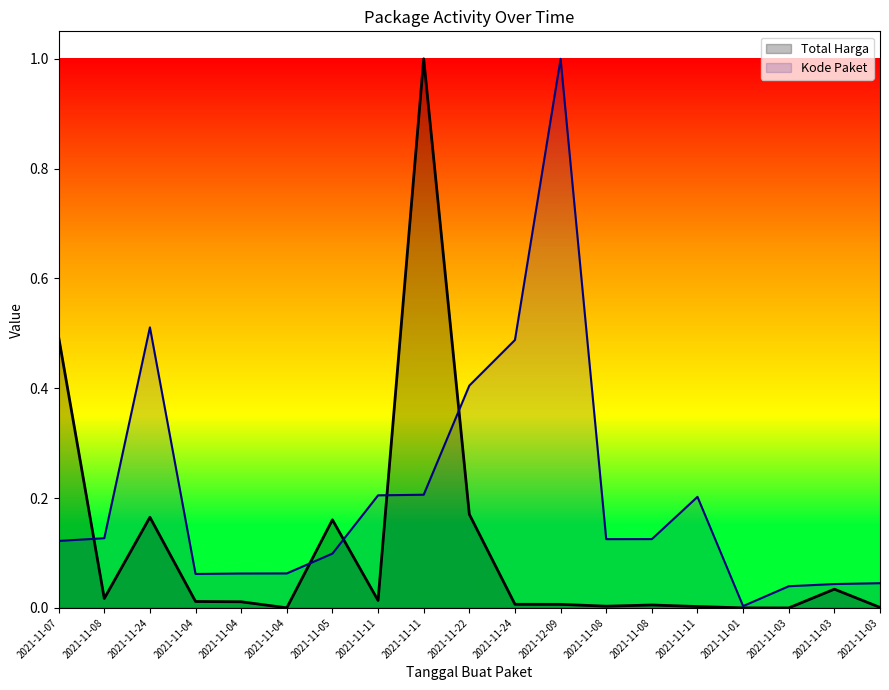

What is the total value across all series at 2021-11-07?

0.6